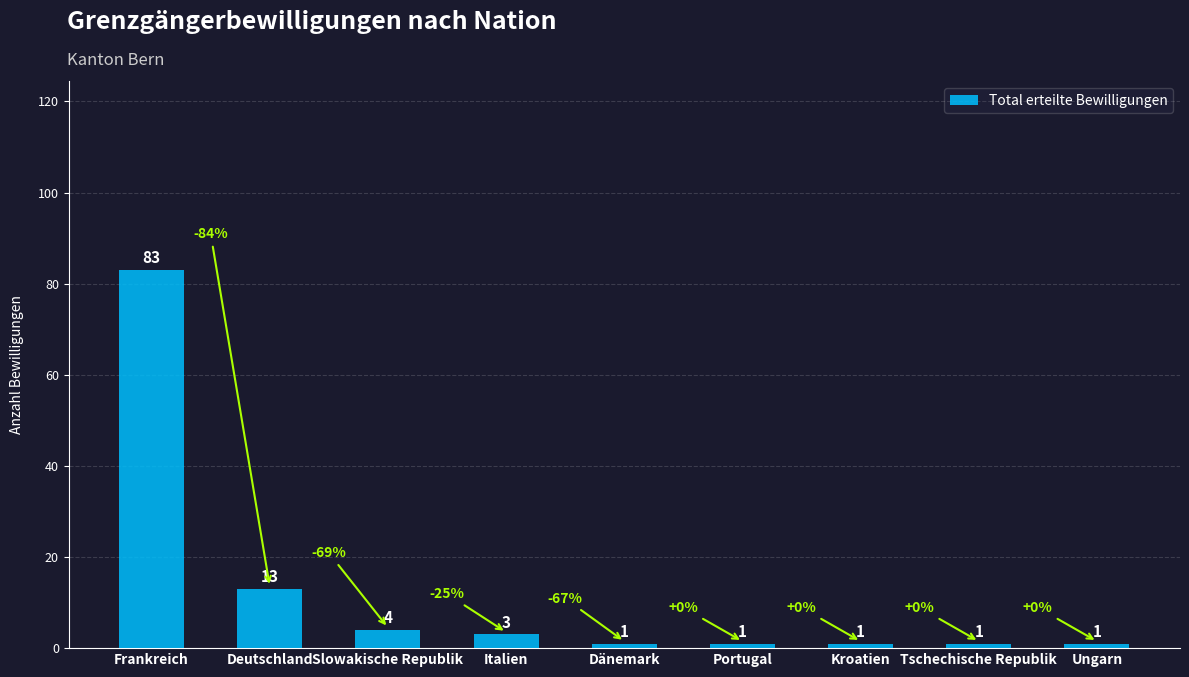

What is the difference between the maximum and minimum values?

82